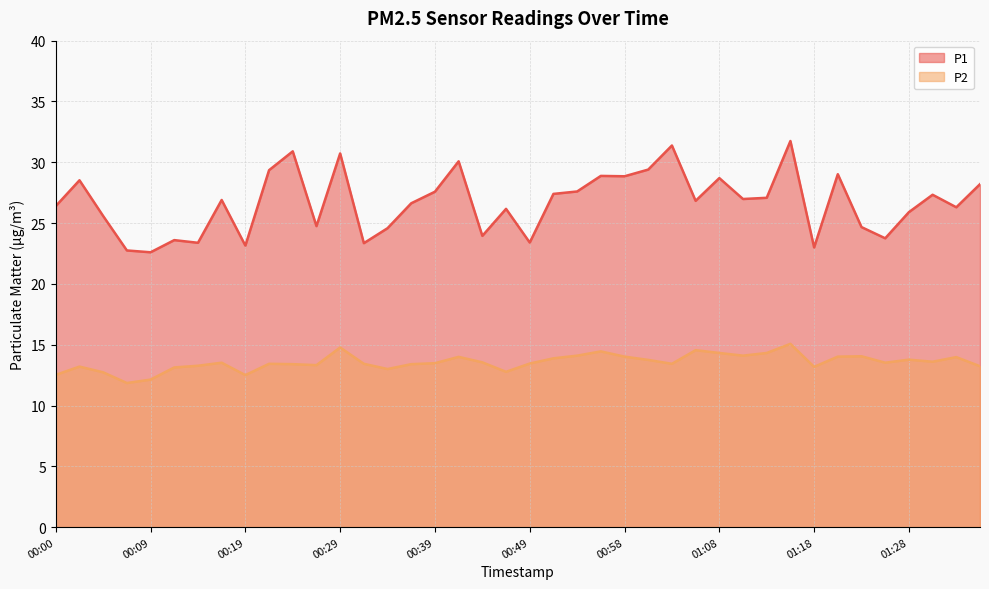

What is the maximum value for P1?

31.8